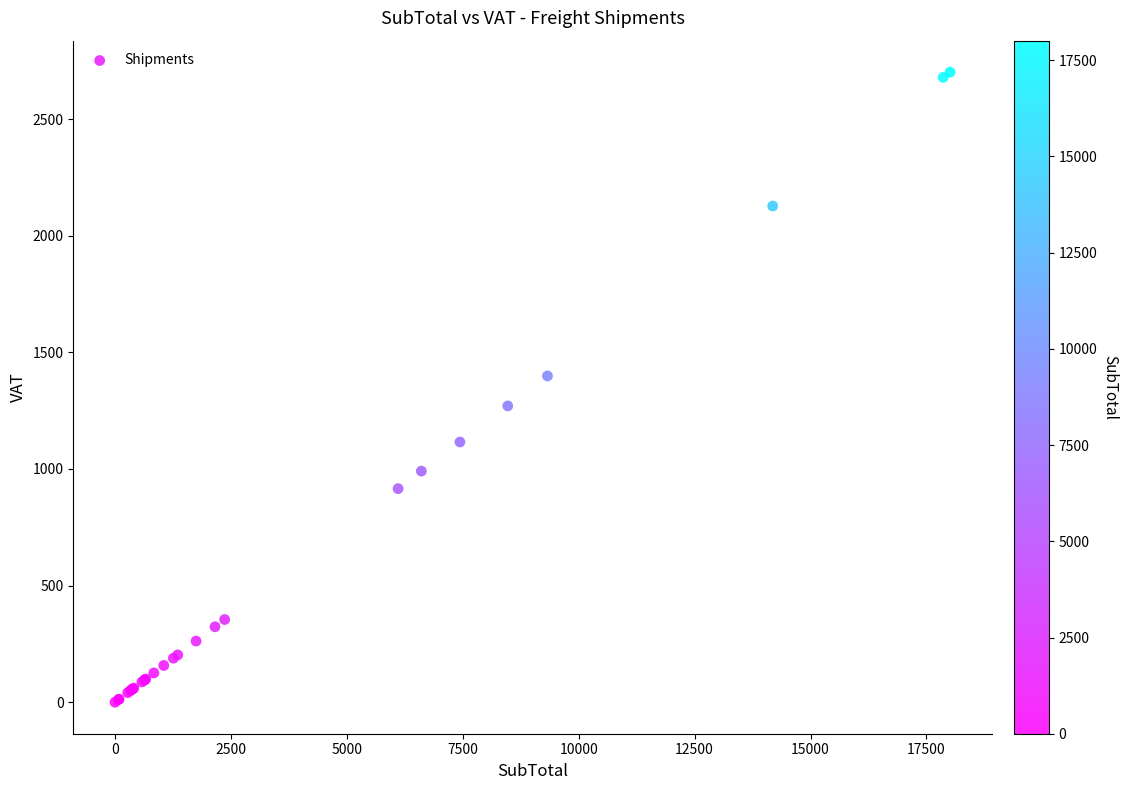

What Y value in the scatter plot is closest to 1350?

1399.0